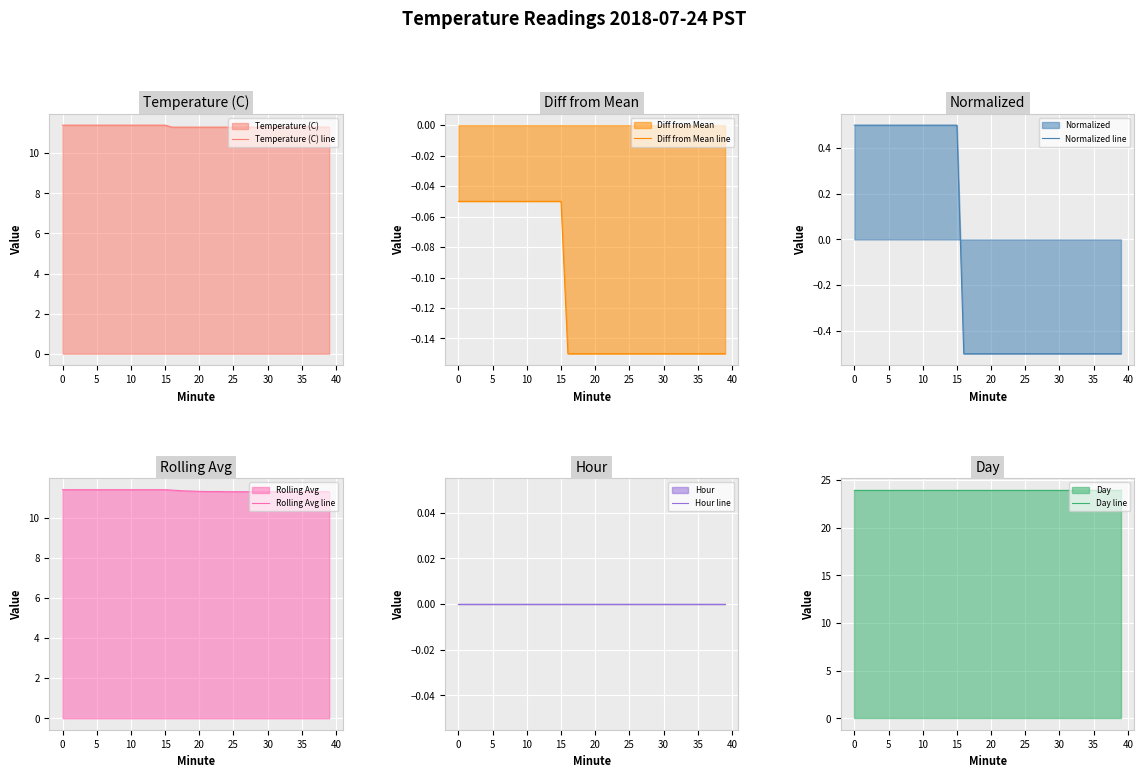

What is the spread (max minus min) of values at 24?

24.5